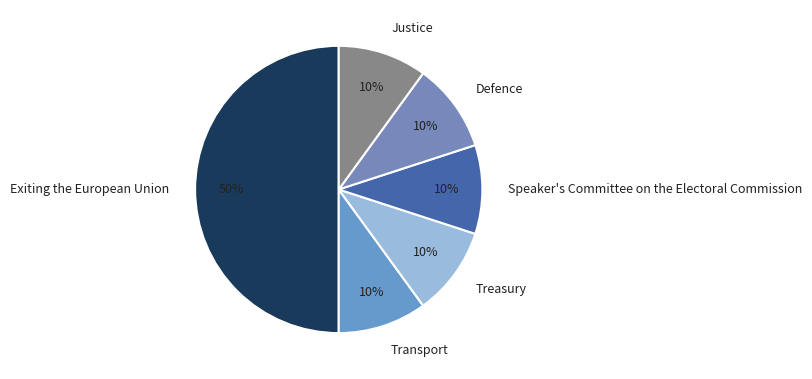

Approximately how many times larger is the value at Justice compared to Speaker's Committee on the Electoral Commission?

1.0